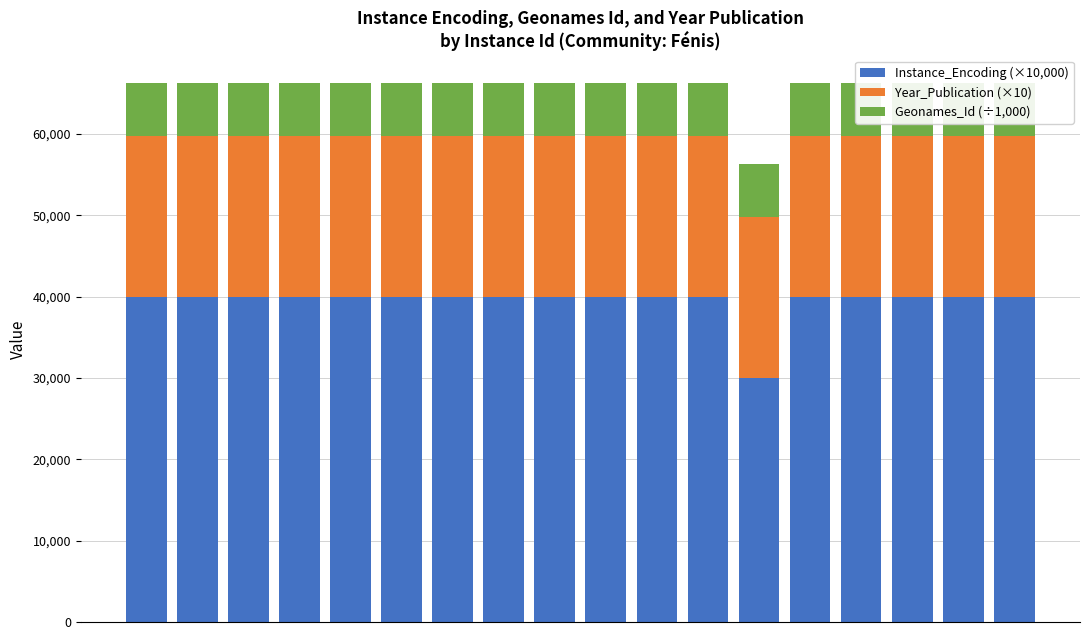

How many bars are there in each group?

3